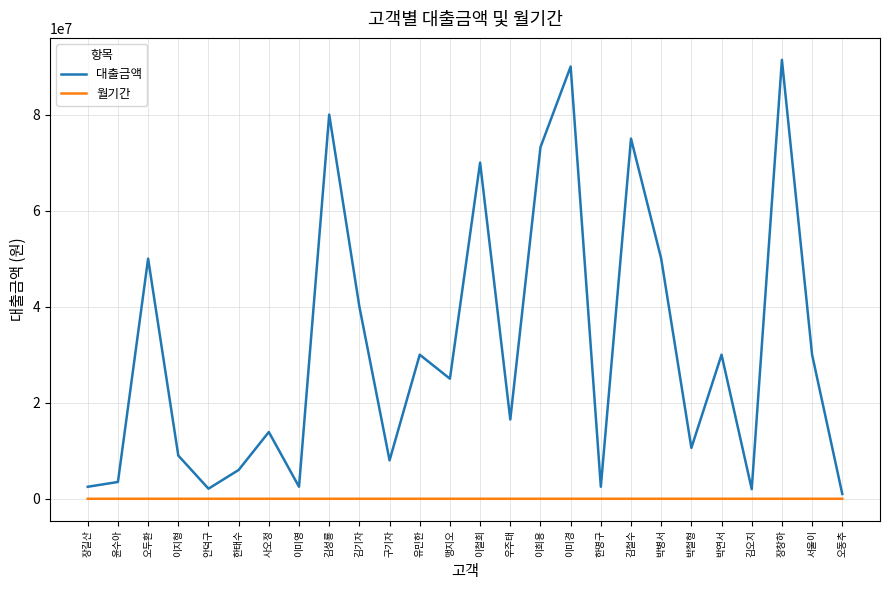

Where is the first local maximum for 대출금액?

오두환